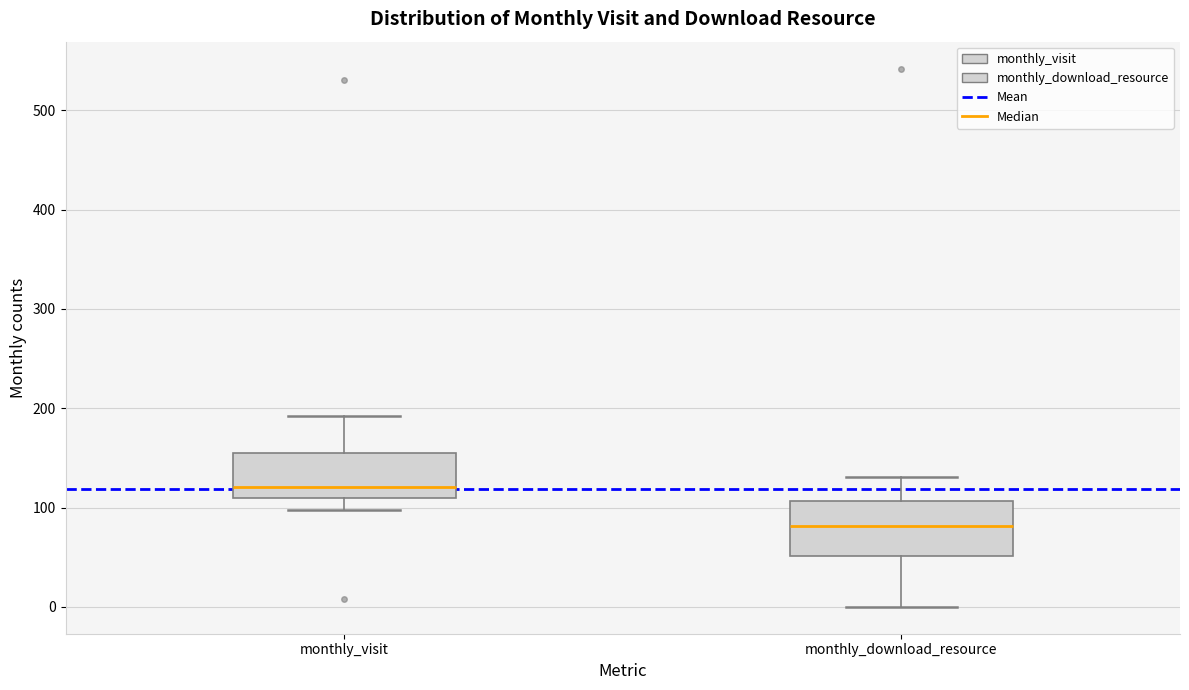

Reading left to right, transcribe this box plot: for each box, give where its median line is, the range the box spans, and where its two whiskers end, as read against the y-axis. The values are not printed on the chart, so give them approximately, as read against the axis.

monthly_visit: median 120, box 110 to 160, whiskers 100 to 190
monthly_download_resource: median 80, box 50 to 110, whiskers 0 to 130